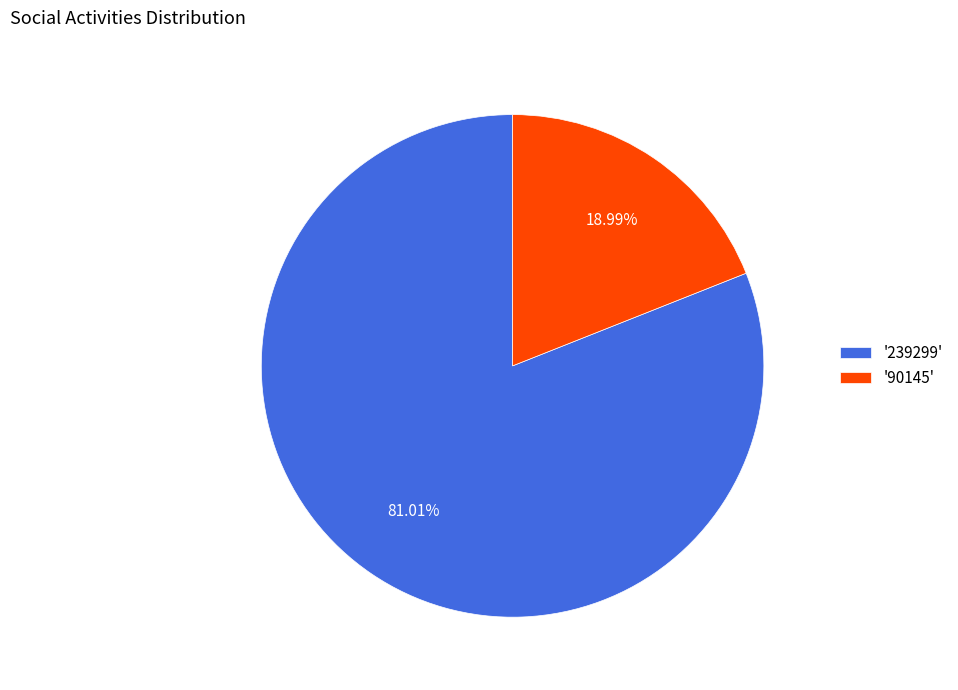

To the nearest percent, what is the difference between the largest and smallest slice percentages?

62%